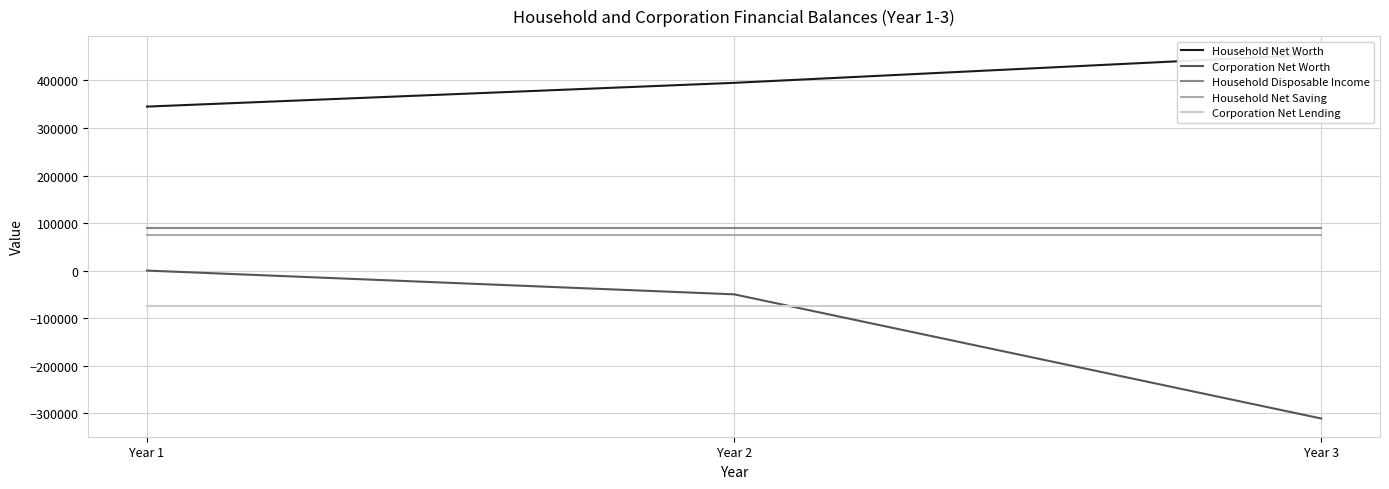

How many lines are shown in the chart?

5